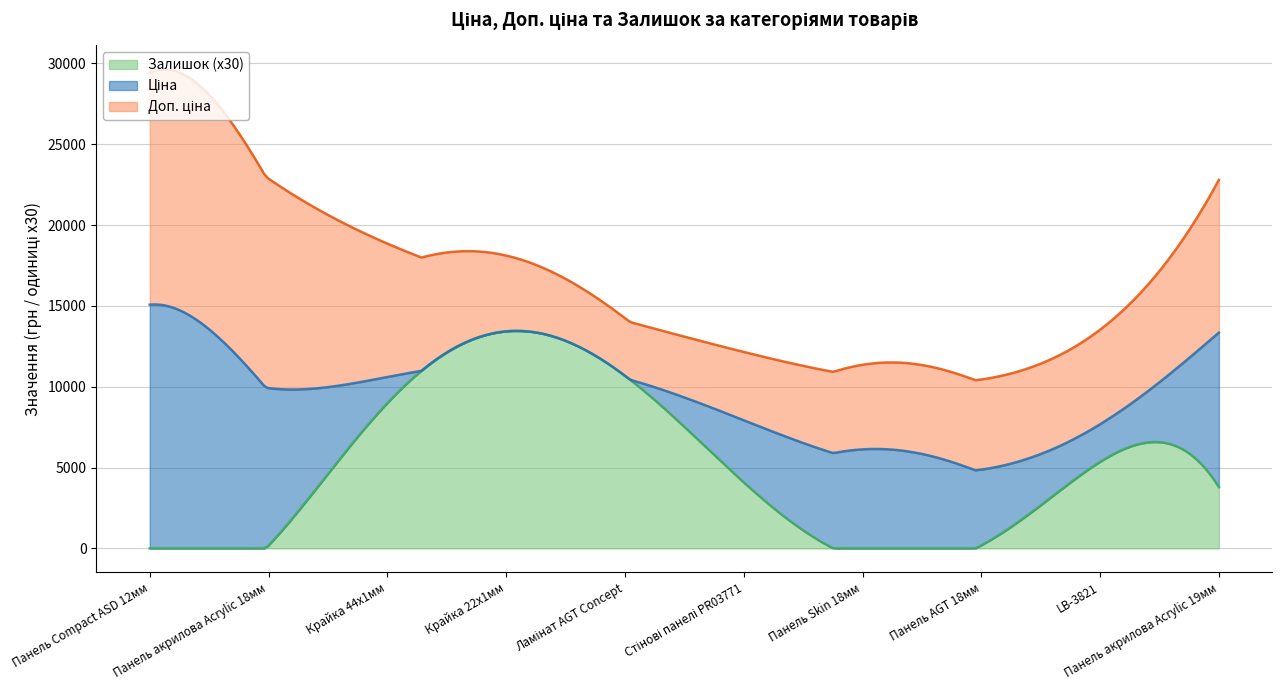

Between 3 and 4, which is larger?

4